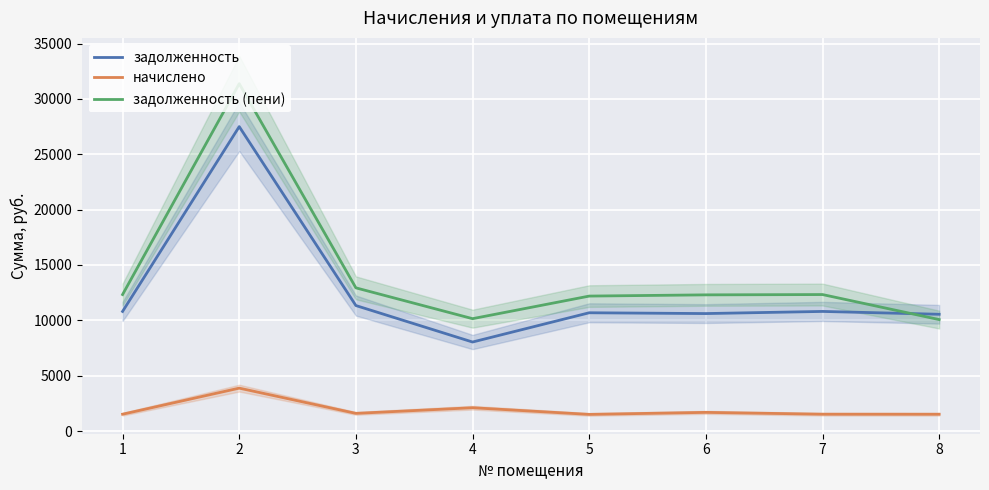

True or false: начислено has a value of 2382.7 at 8.

False